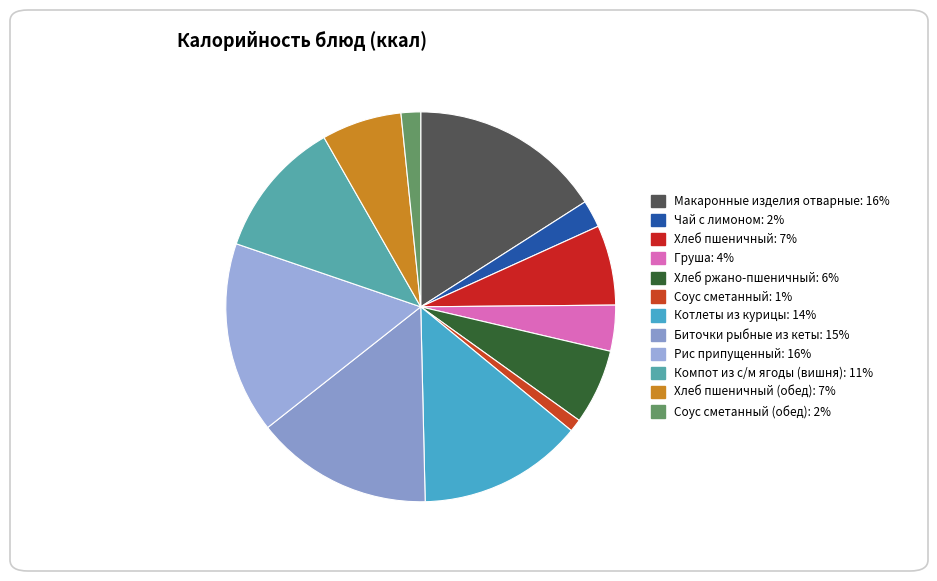

How many slices are in this pie chart?

12